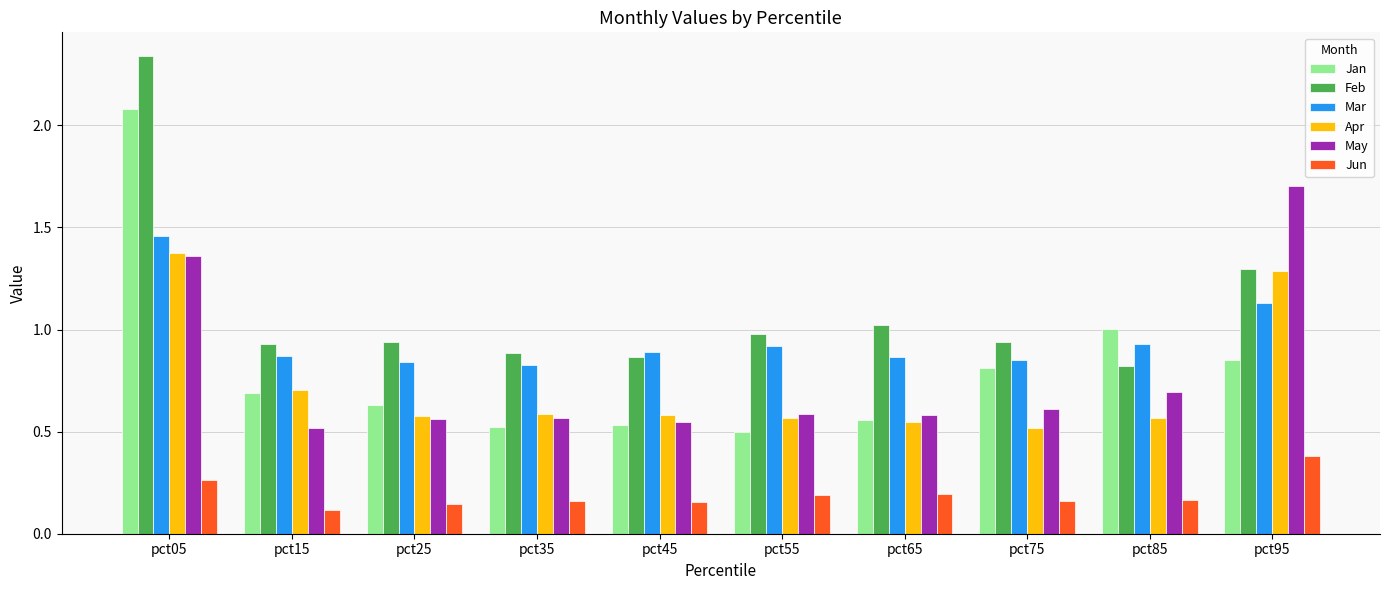

Which label corresponds to the largest value in the chart?

pct05